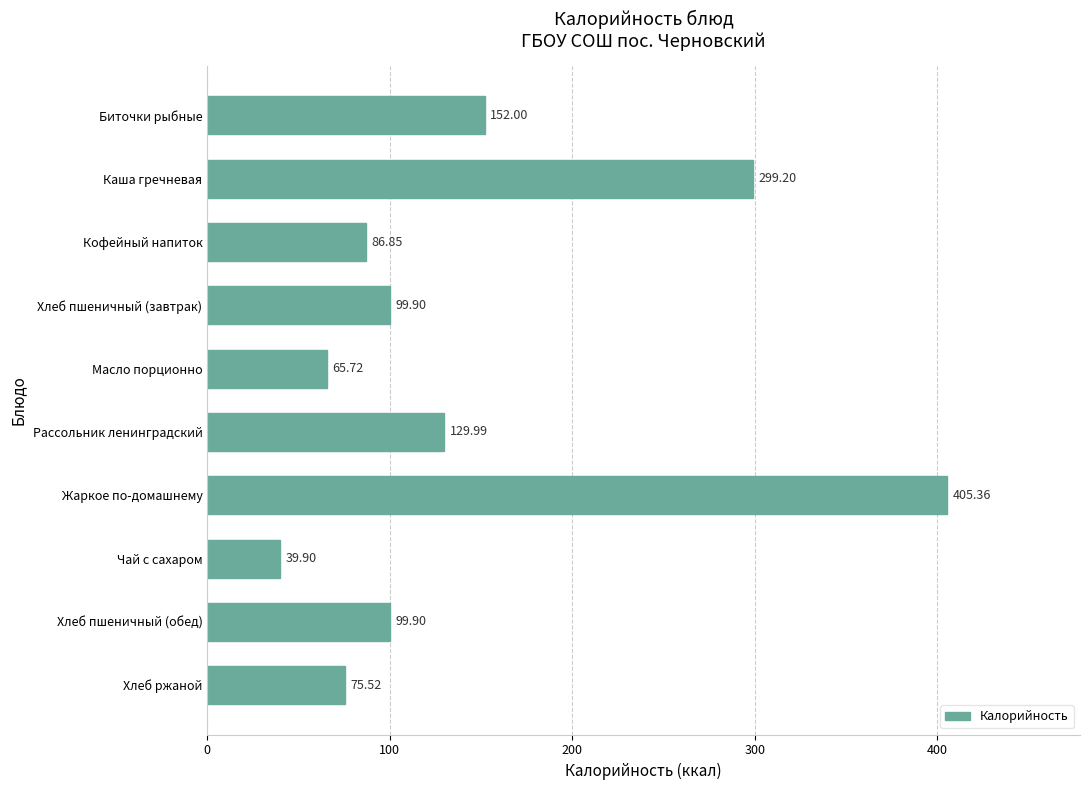

What is the label of the 5th bar from the bottom?

Рассольник ленинградский